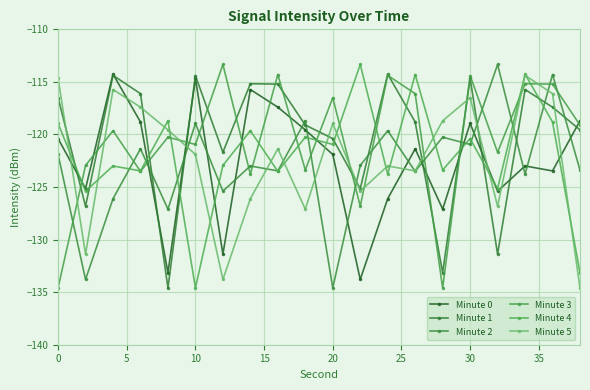

In Minute 2, how many points are lower than both neighbors (excluding endpoints)?

8